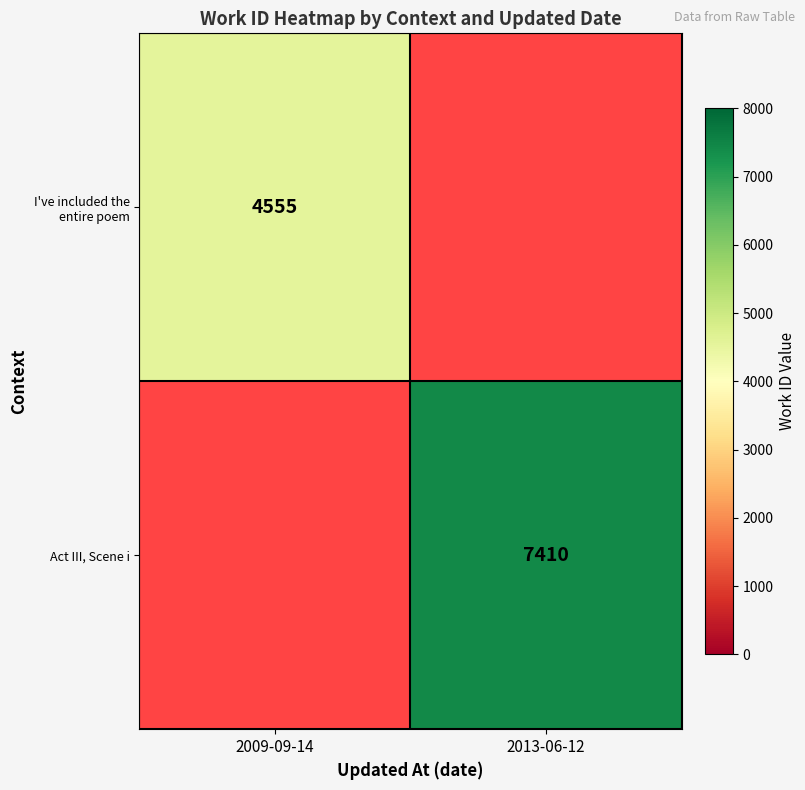

The value of Act III, Scene i at 2013-06-12 is 4534. True or false?

False